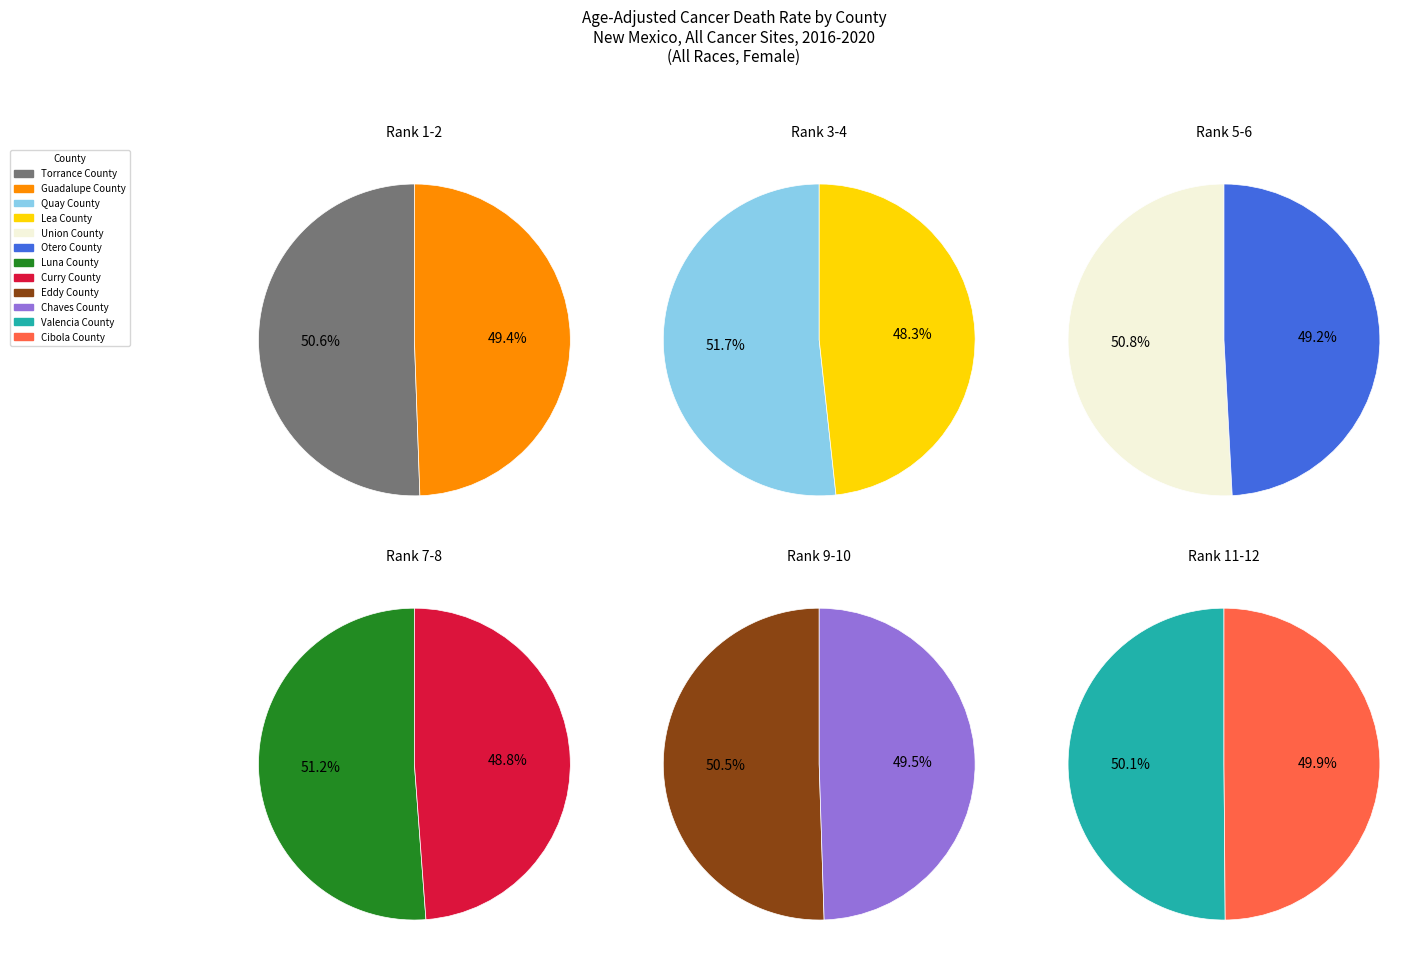

Which category has the biggest portion of the pie?

Torrance County